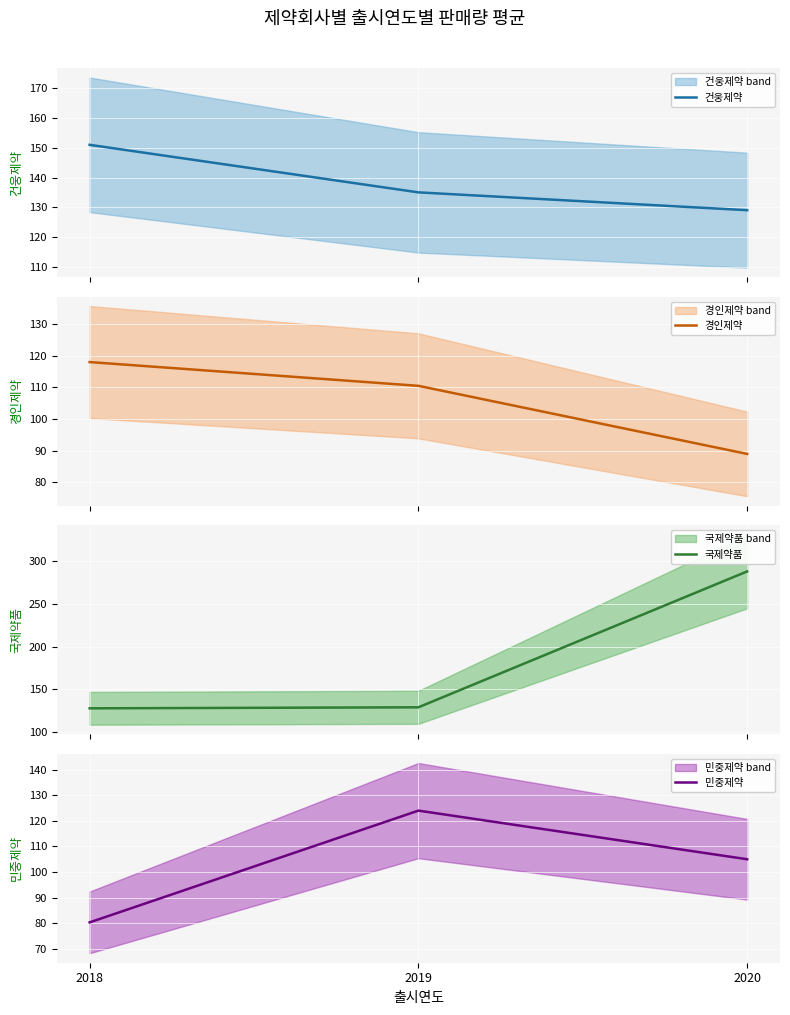

What is the lowest value of the 국제약품 series?

127.8